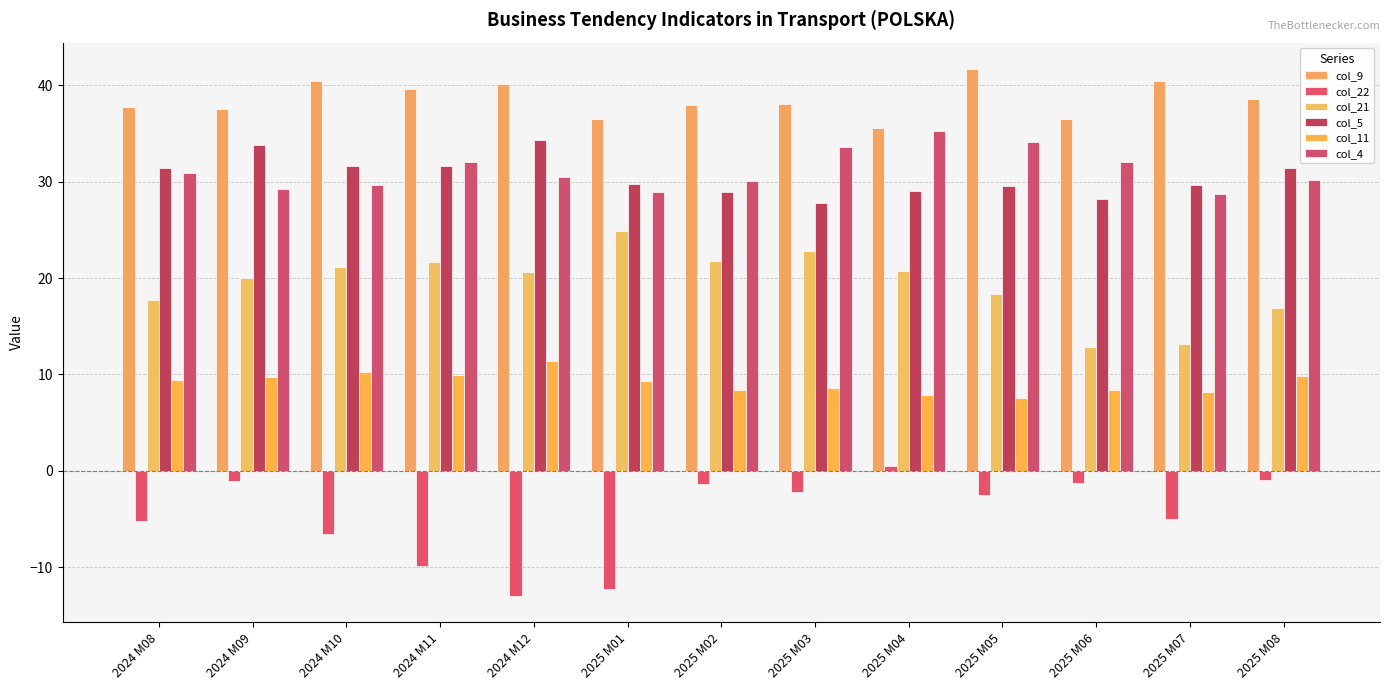

Which has a higher value, 2025 M05 or 2025 M03?

2025 M05